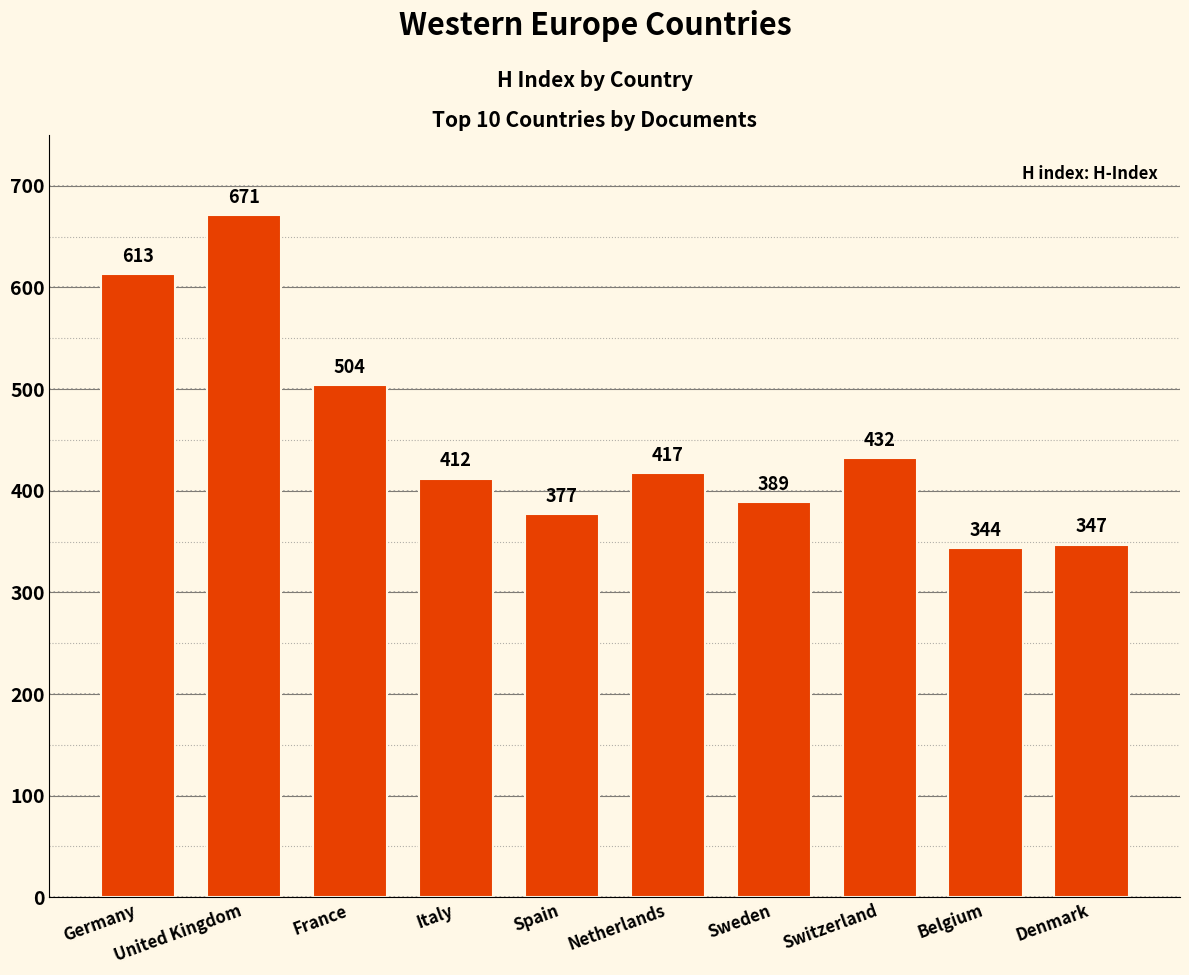

Is it true that the value at Switzerland is 627?

False